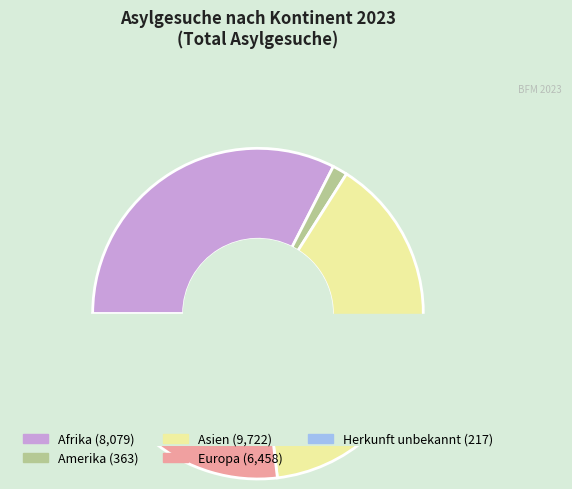

Between Herkunft unbekannt and Asien, which is larger?

Asien